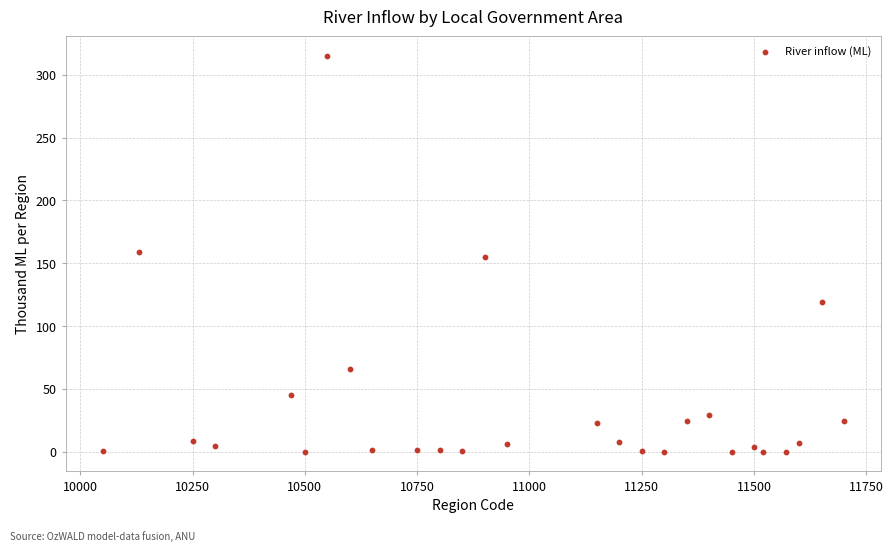

What is the range of Y values (max minus min)?

314.9